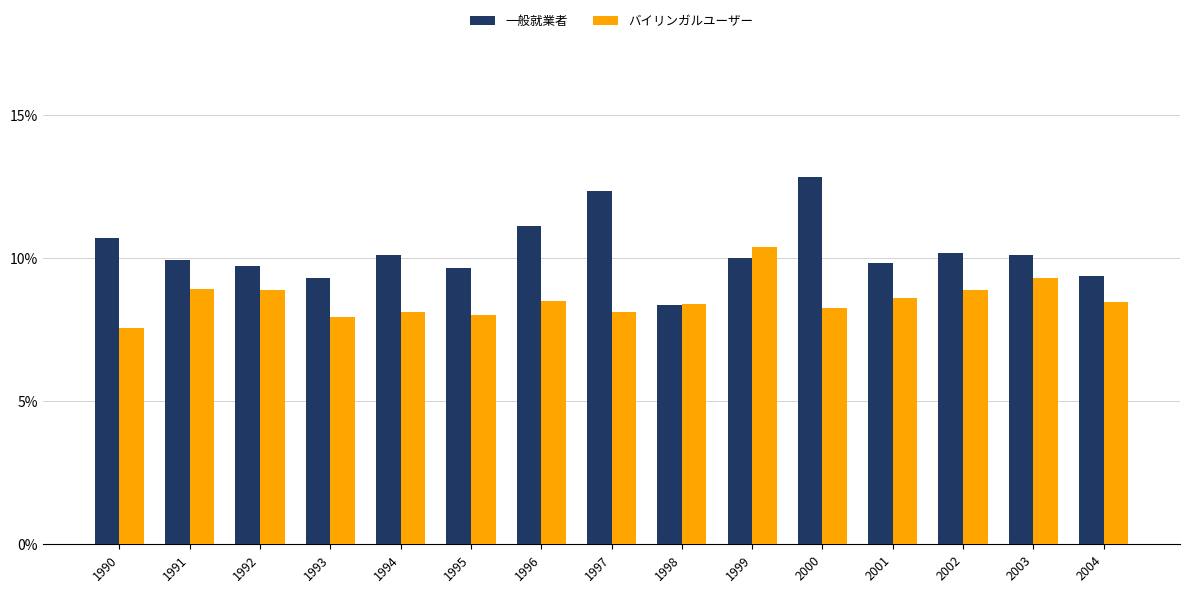

Is the value of バイリンガルユーザー at 1992 greater than the value of 一般就業者 at 1995?

No